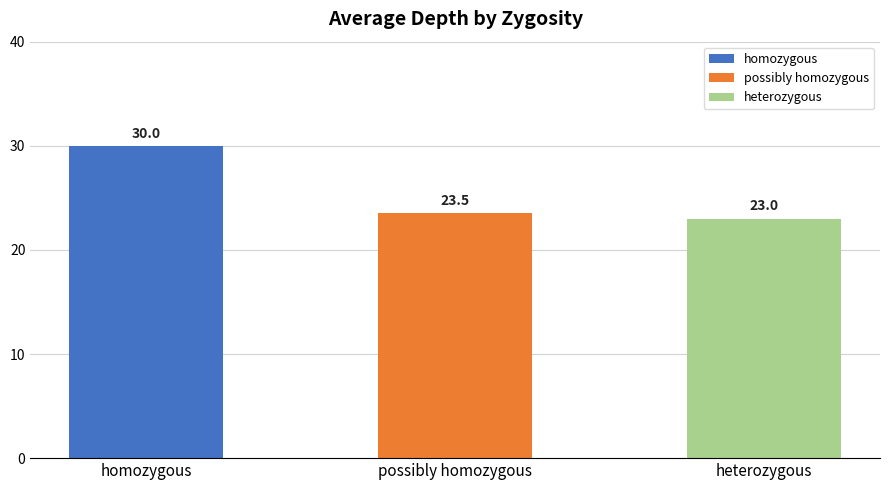

What position from the left is possibly homozygous?

2